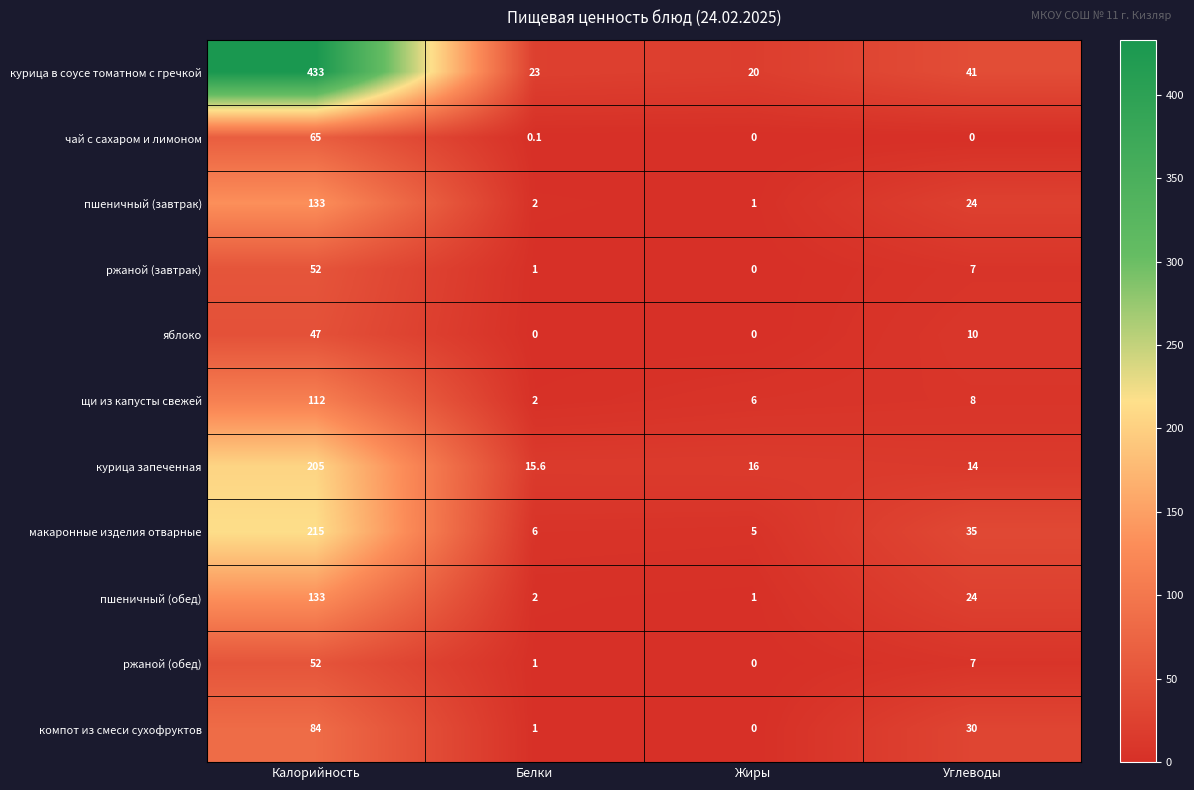

At which category is the sum across all series the highest?

Калорийность